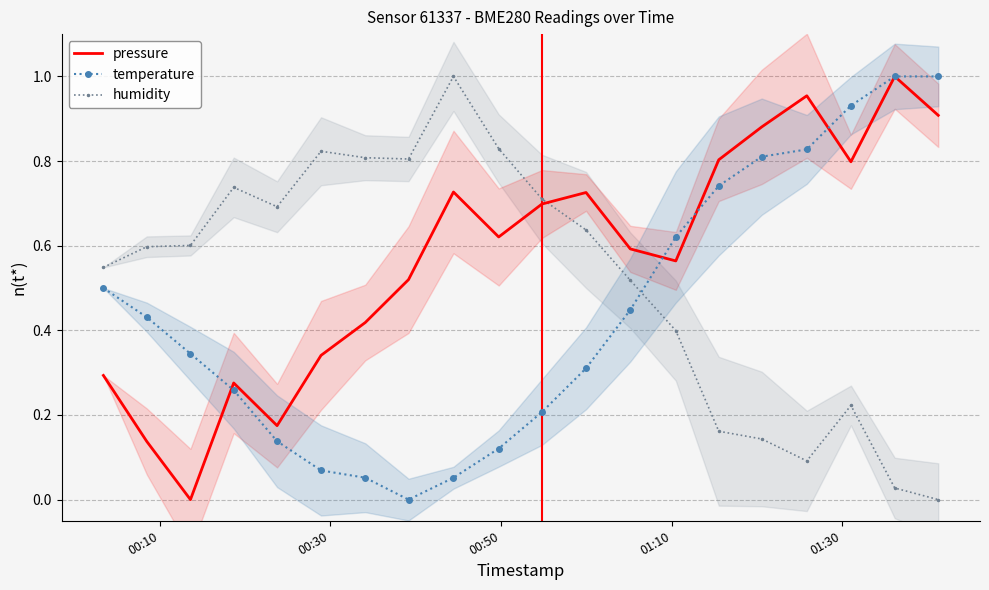

After their last crossing, which series has the higher values: humidity or pressure?

pressure